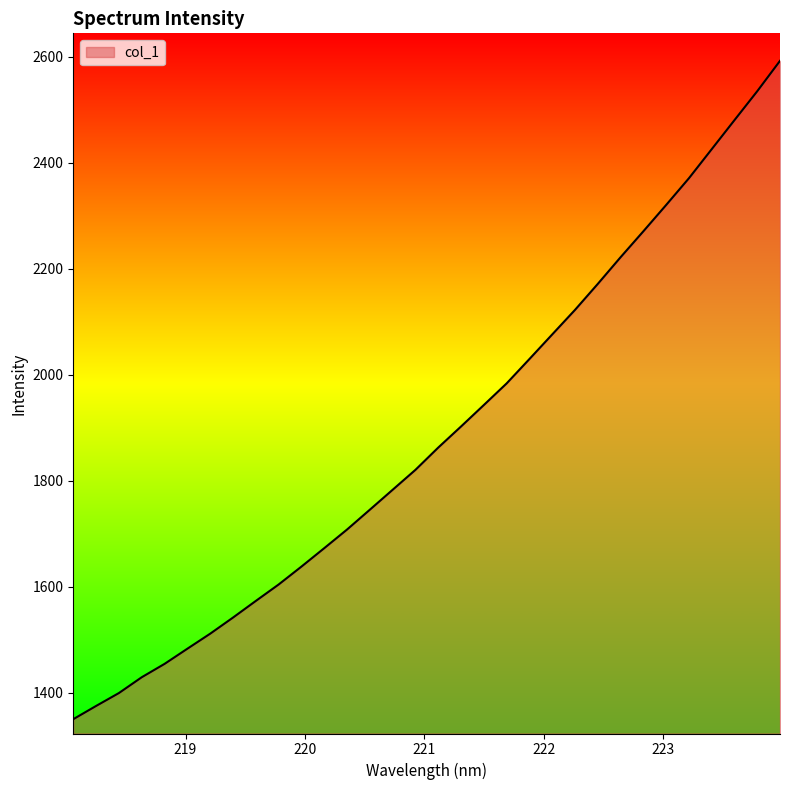

What is the greatest value displayed?

2591.9